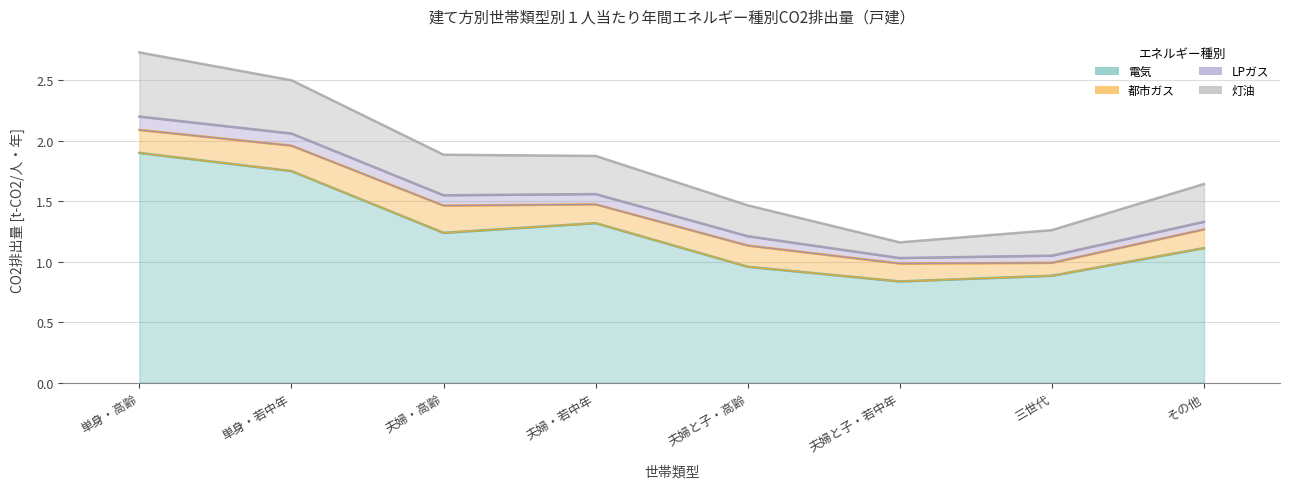

What is the difference between the maximum and second lowest values in the LPガス series?

0.1